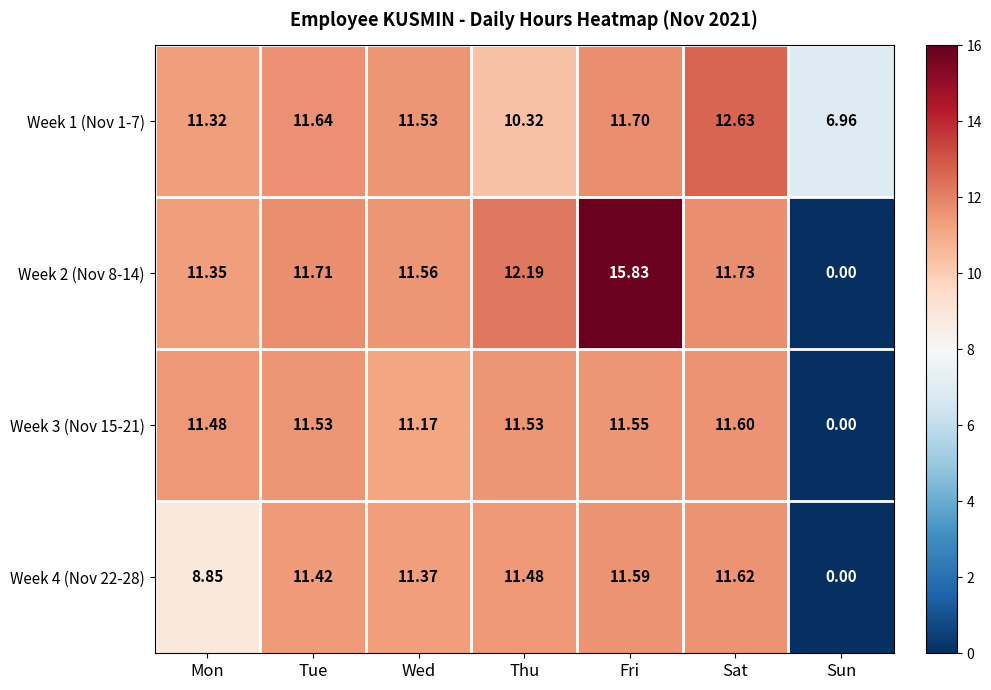

Rank the categories by Week 2 (Nov 8-14) value from lowest to highest.

Sun, Mon, Wed, Tue, Sat, Thu, Fri